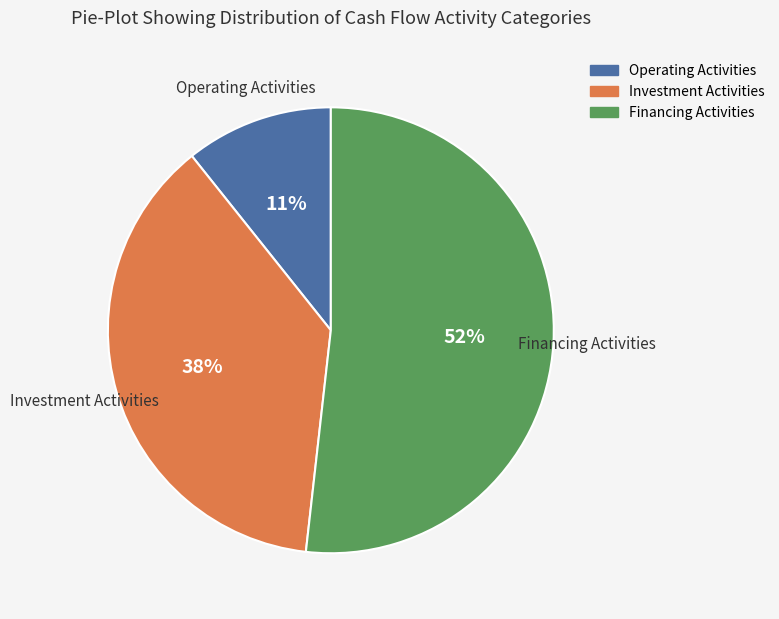

Is there a majority slice in this chart?

Yes